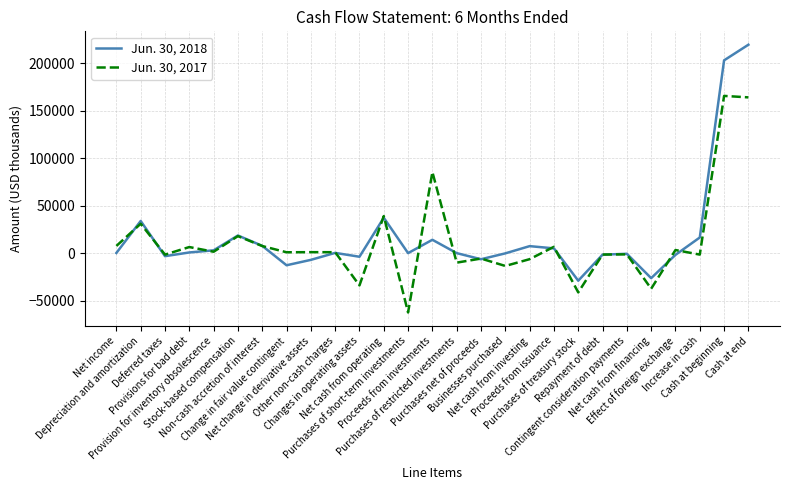

What is the greatest value displayed?

219316